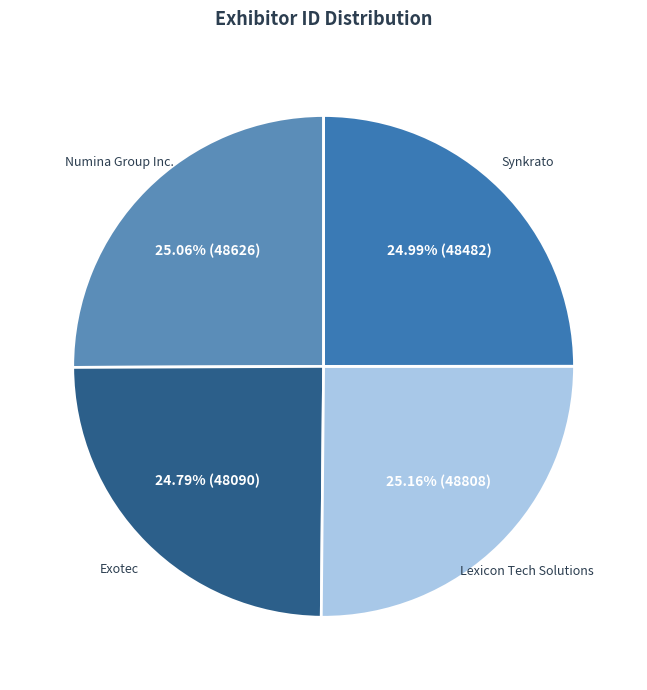

Approximately how many times larger is the value at Lexicon Tech Solutions compared to Numina Group Inc.?

1.0